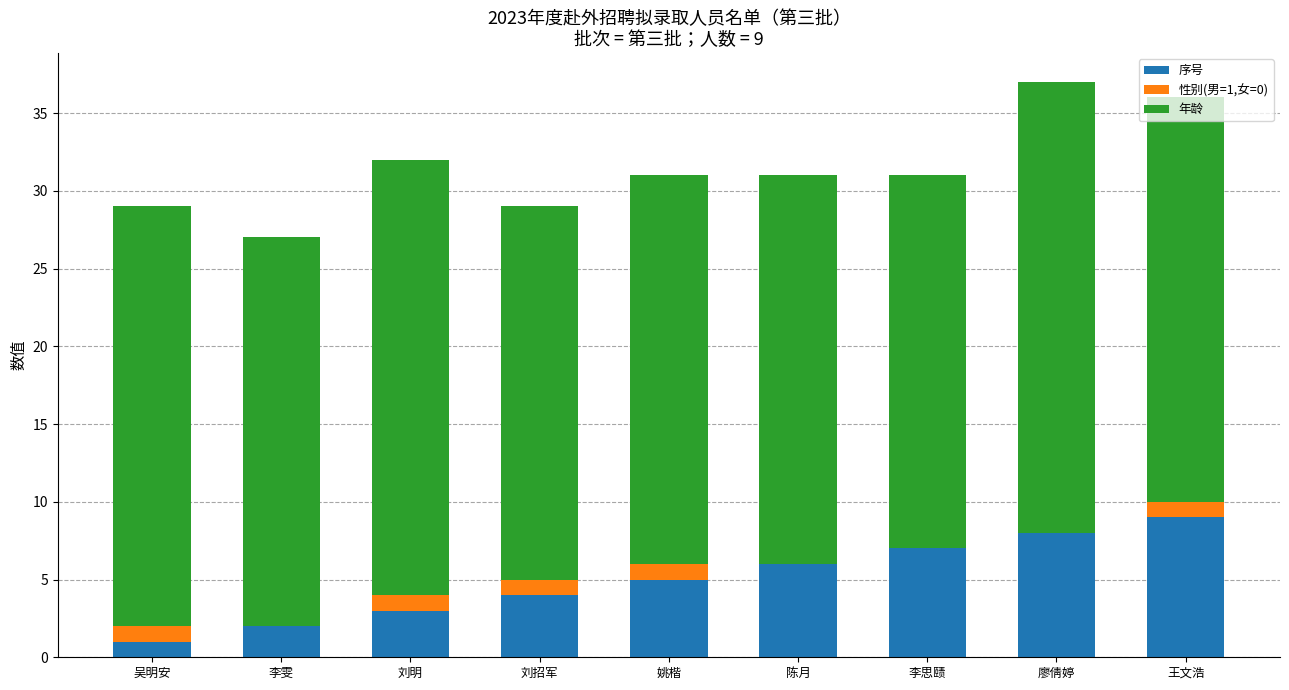

Are the bars grouped side by side (vs. stacked)?

No